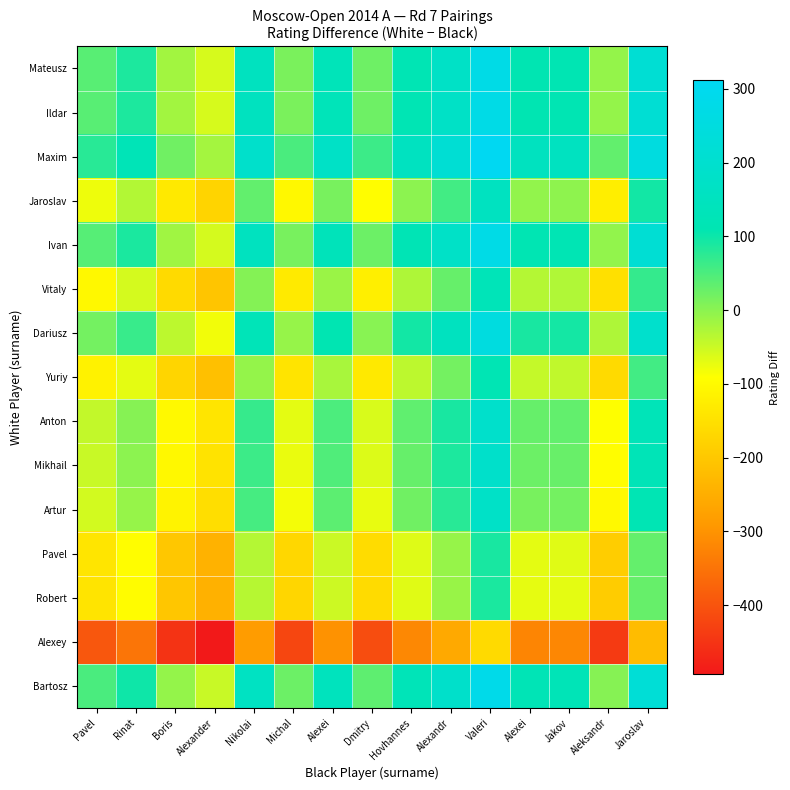

What is the maximum value shown in the chart?

312